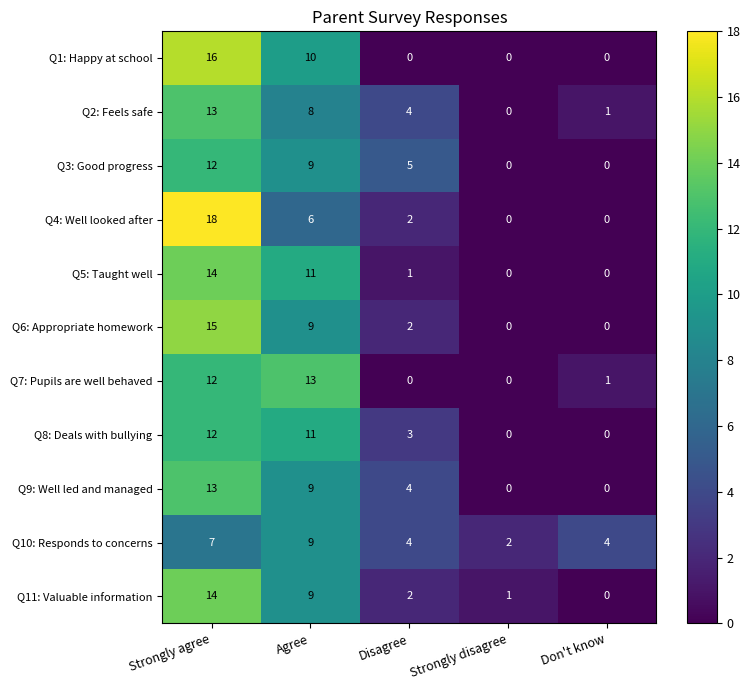

Where does the Q10: Responds to concerns series first go above 4?

Strongly agree